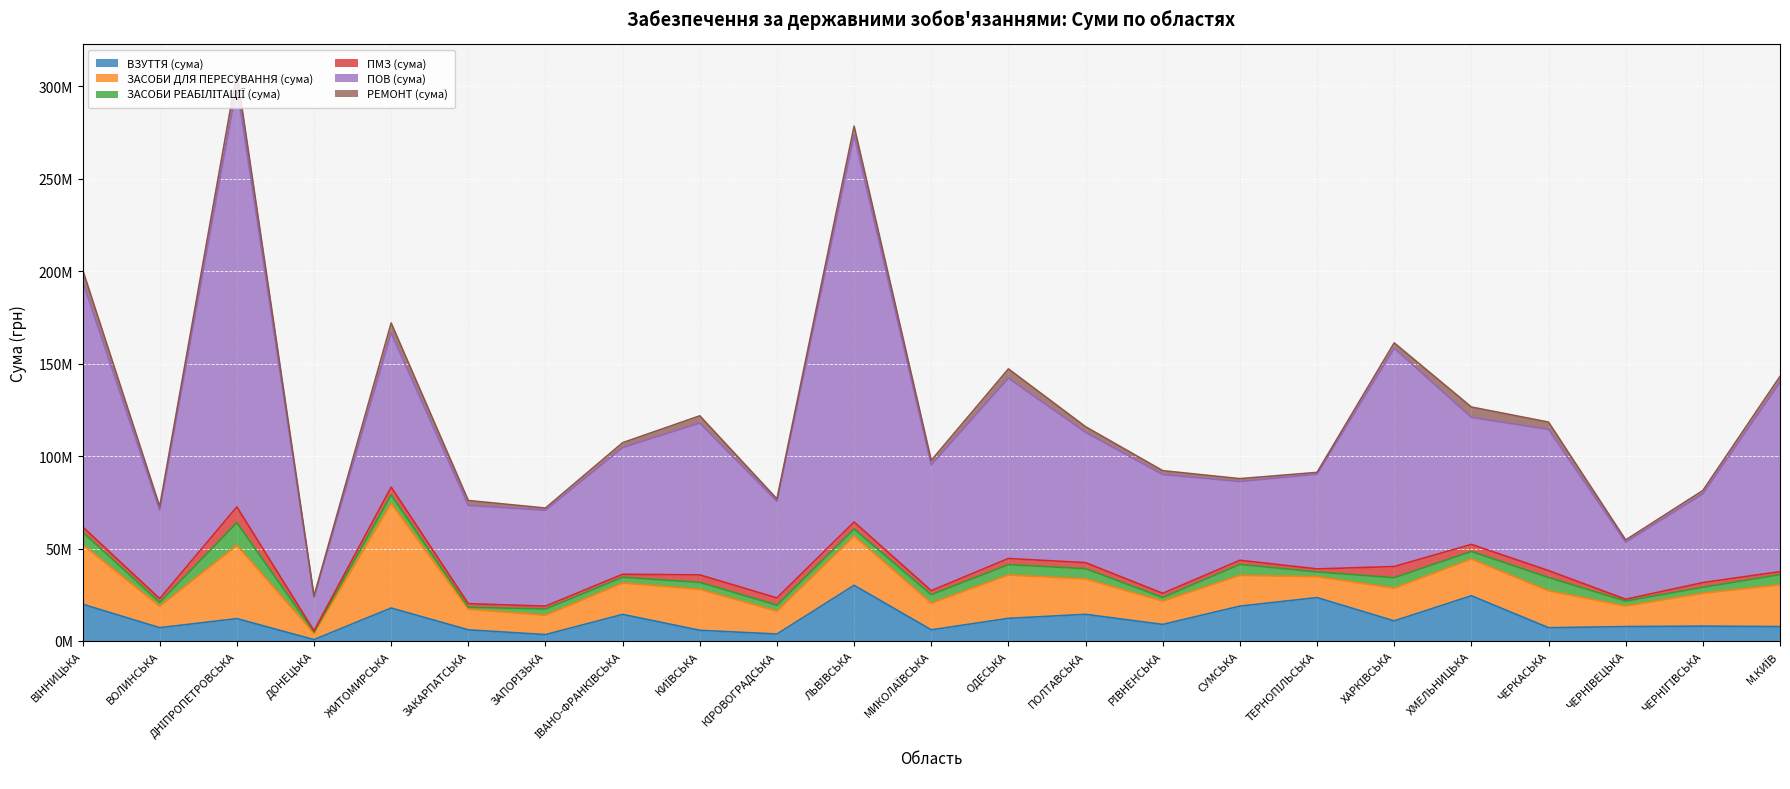

What is the minimum value for ВЗУТТЯ (сума)?

730319.0